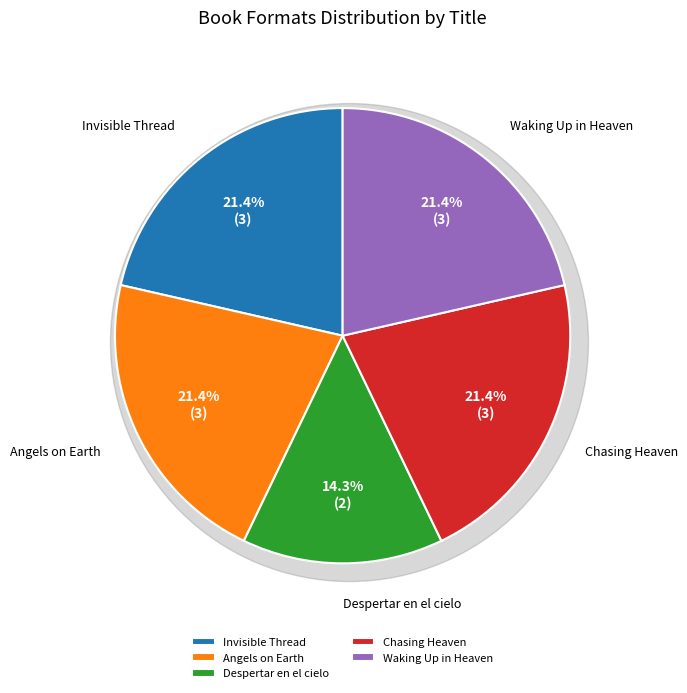

What is the total percentage of Angels on Earth and Waking Up in Heaven?

42.9%